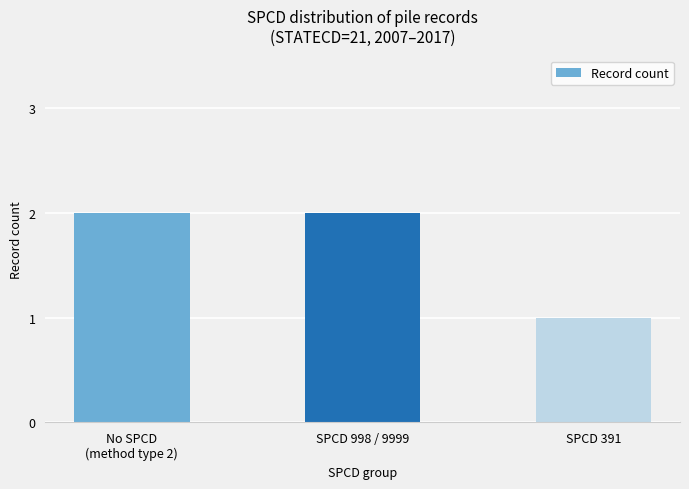

Are the bars grouped side by side (vs. stacked)?

No